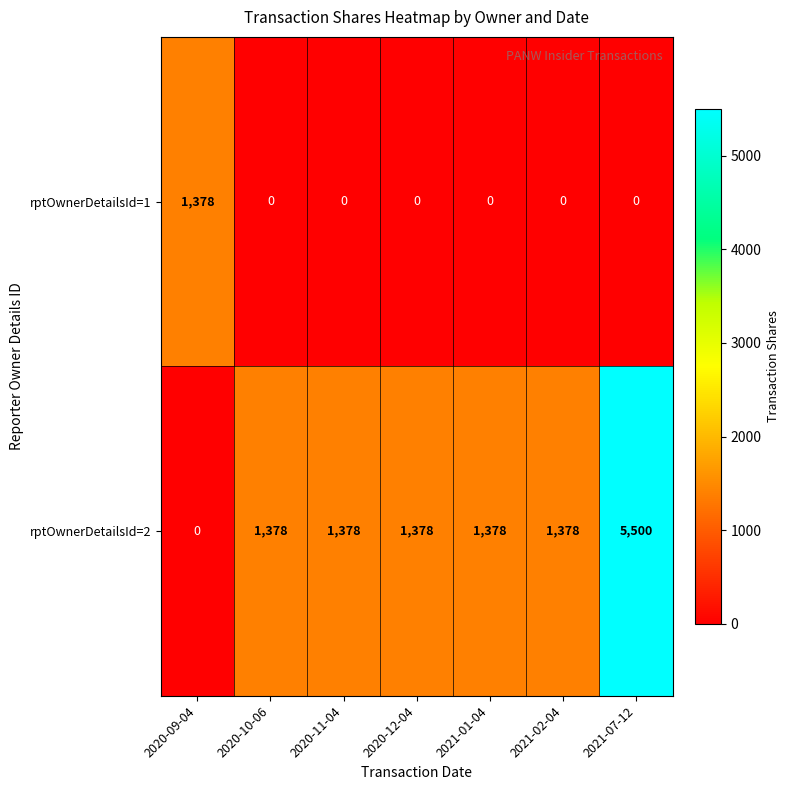

Which label corresponds to the largest value in the chart?

2021-07-12